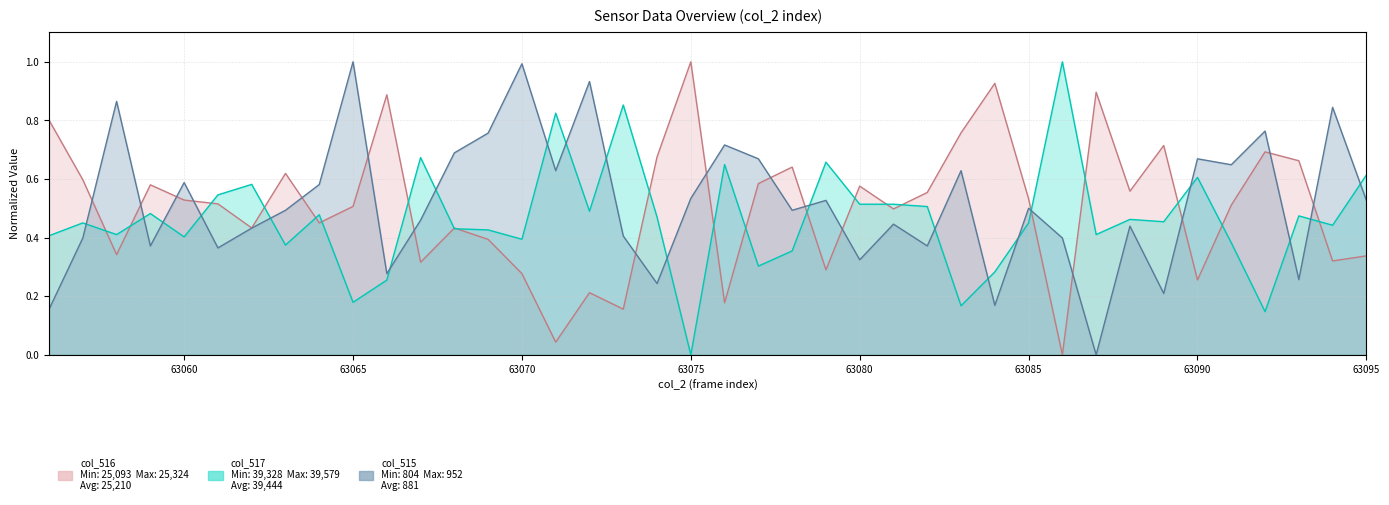

What value does the col_515 series have at 63083?

0.6